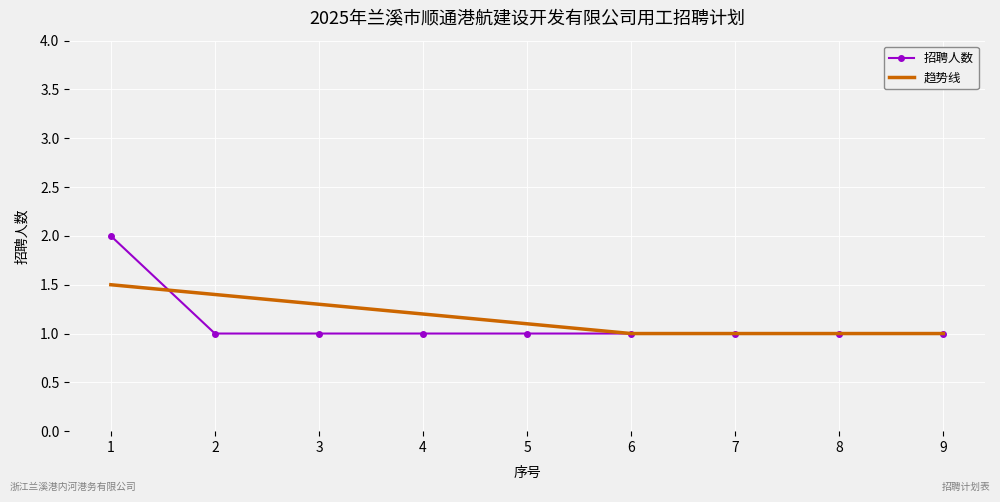

At which category does the chart reach its peak across all series?

1